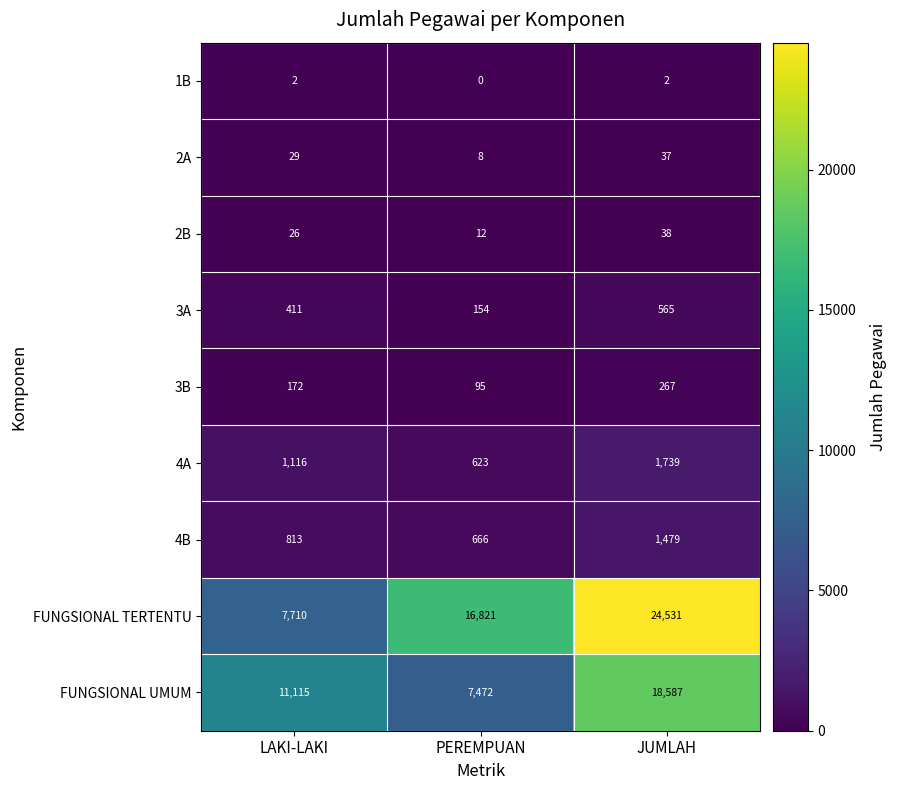

What is the total value across all series at PEREMPUAN?

25851